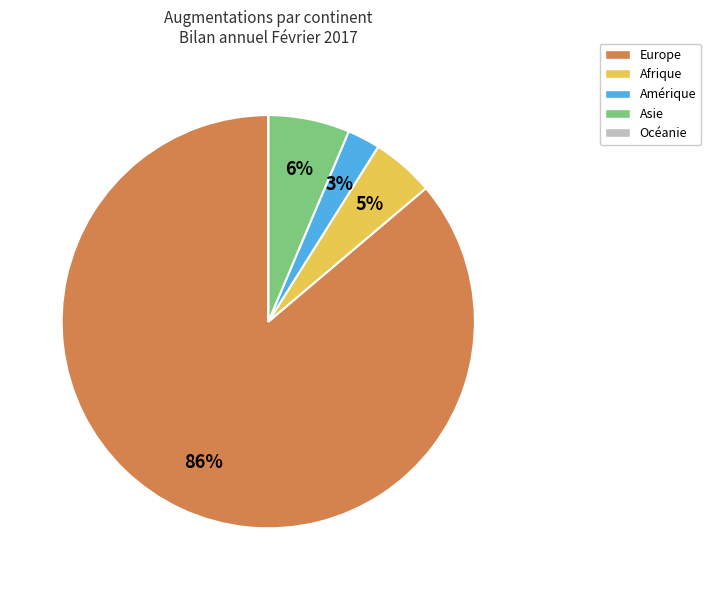

To the nearest percent, what portion does Asie represent?

6%